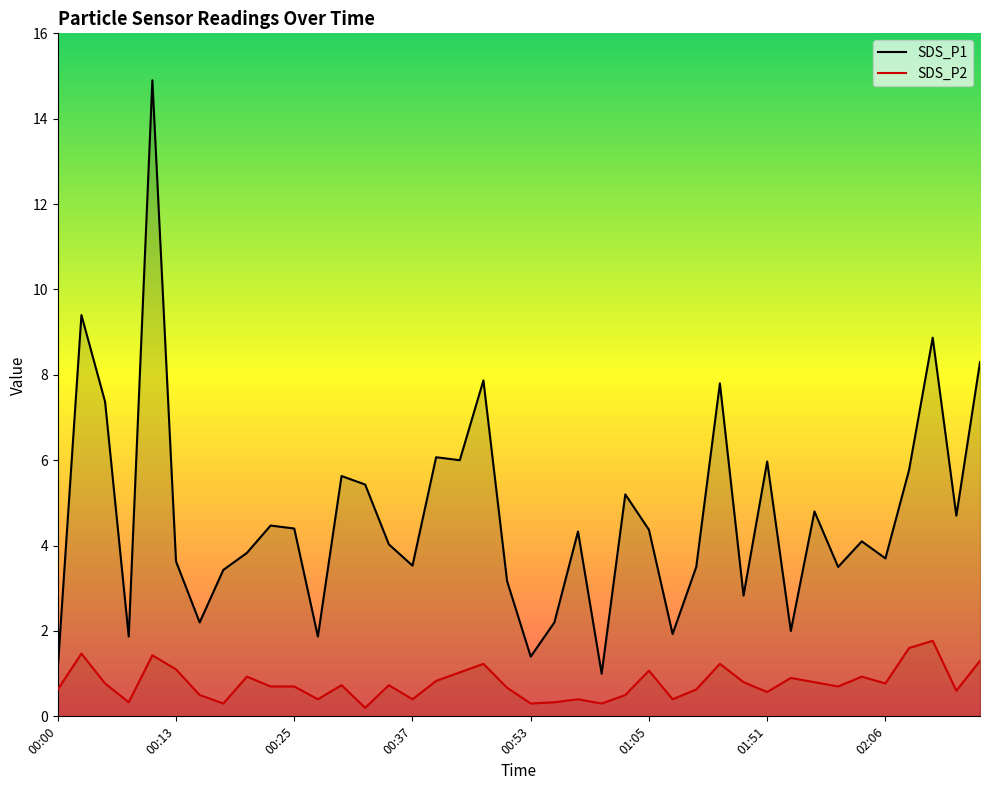

The value of SDS_P2 at 00:18 is 0.1. True or false?

False